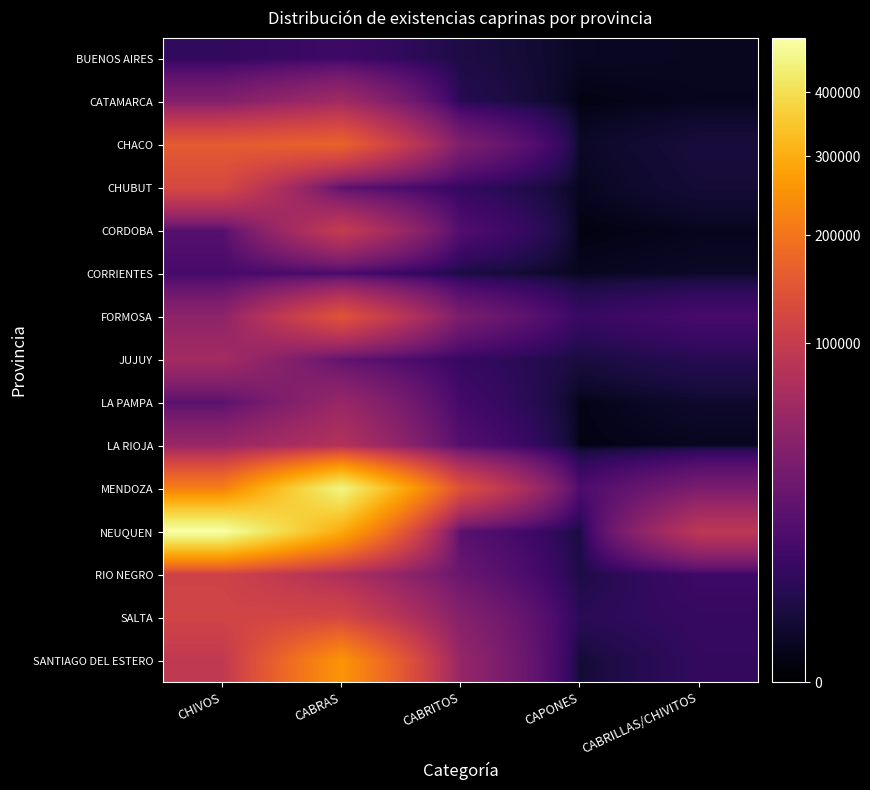

What is the smallest value displayed?

63